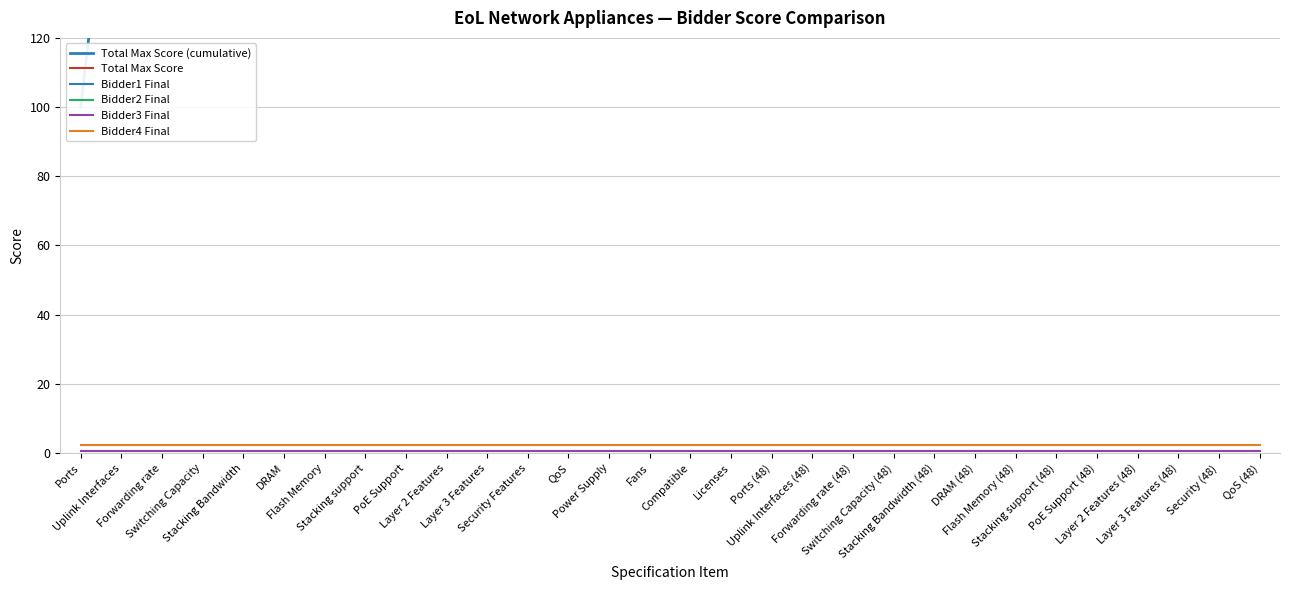

True or false: Total Max Score (cumulative) has a value of 3283.3 at Stacking Bandwidth (48).

False